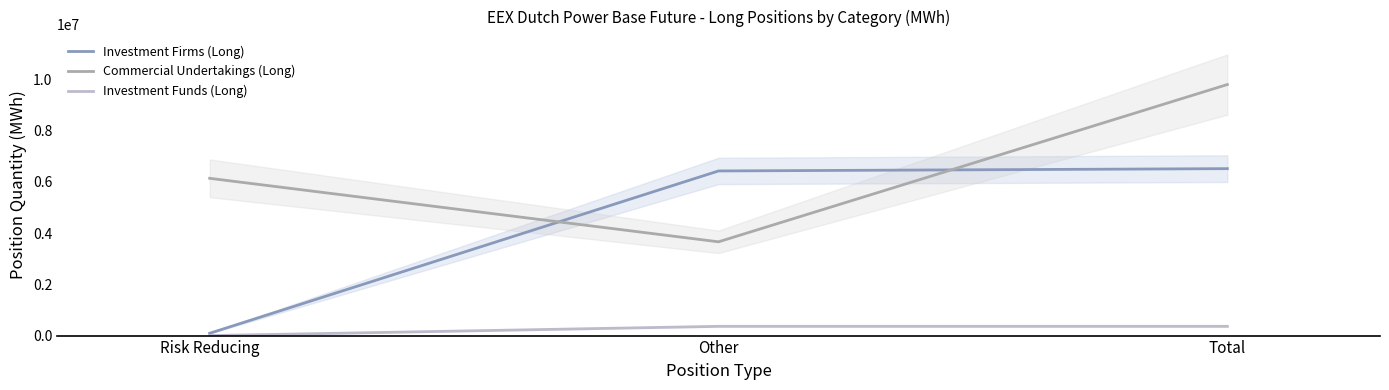

At which label does Investment Firms (Long) reach its peak?

Total